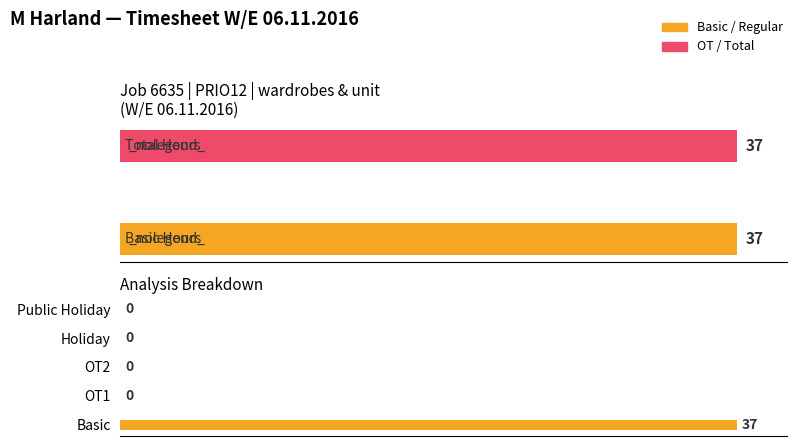

The value at OT2 is 0. True or false?

True